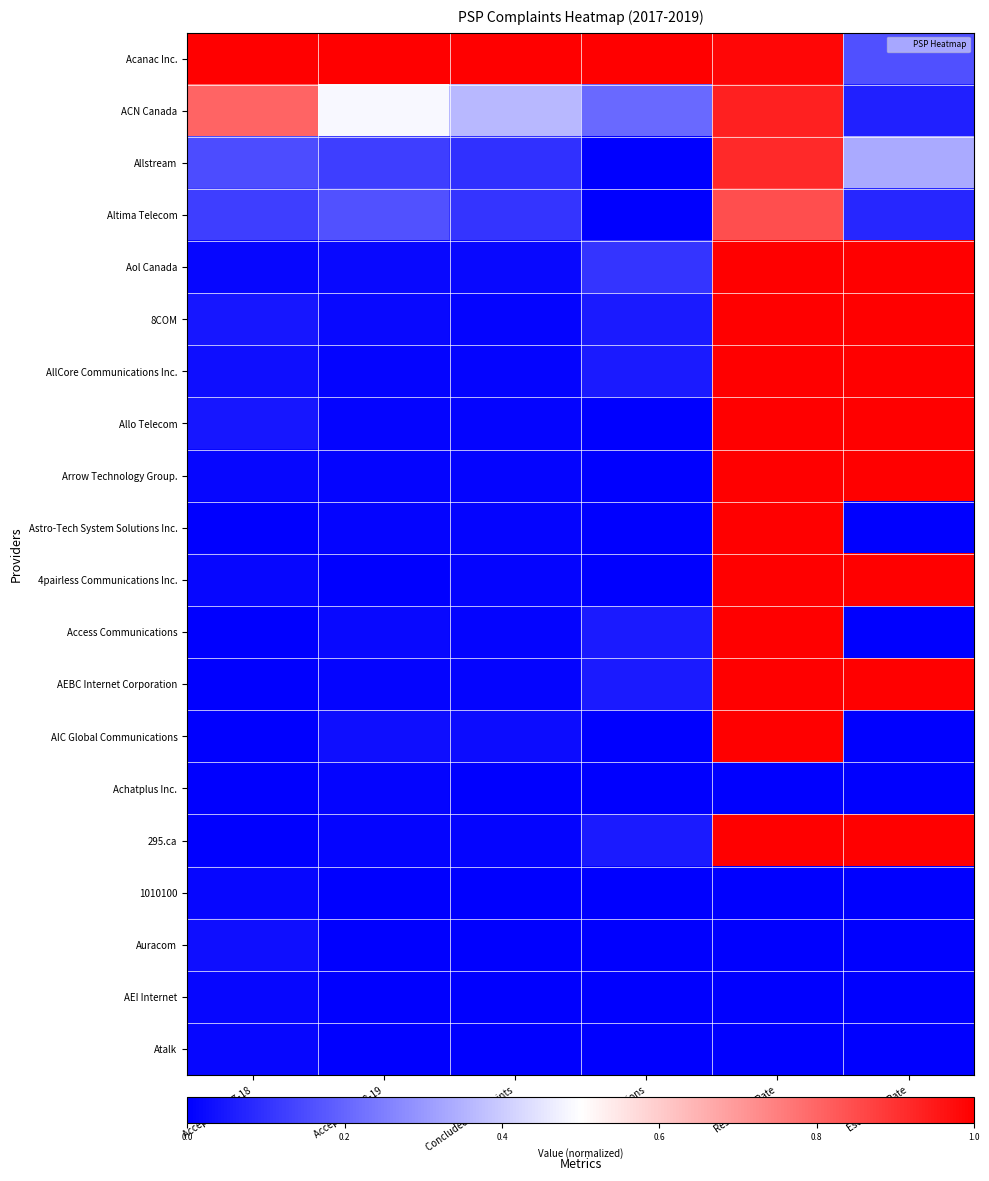

Which has a higher value, Concluded Complaints or Resolution Rate?

Concluded Complaints